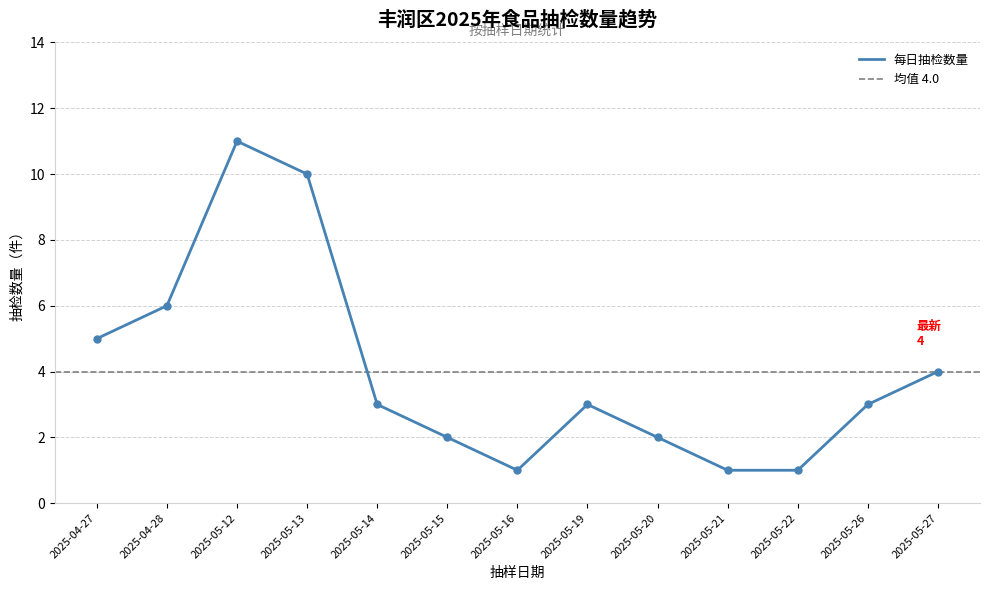

True or false: 每日抽检数量 has a value of 4 at 2025-05-27.

True